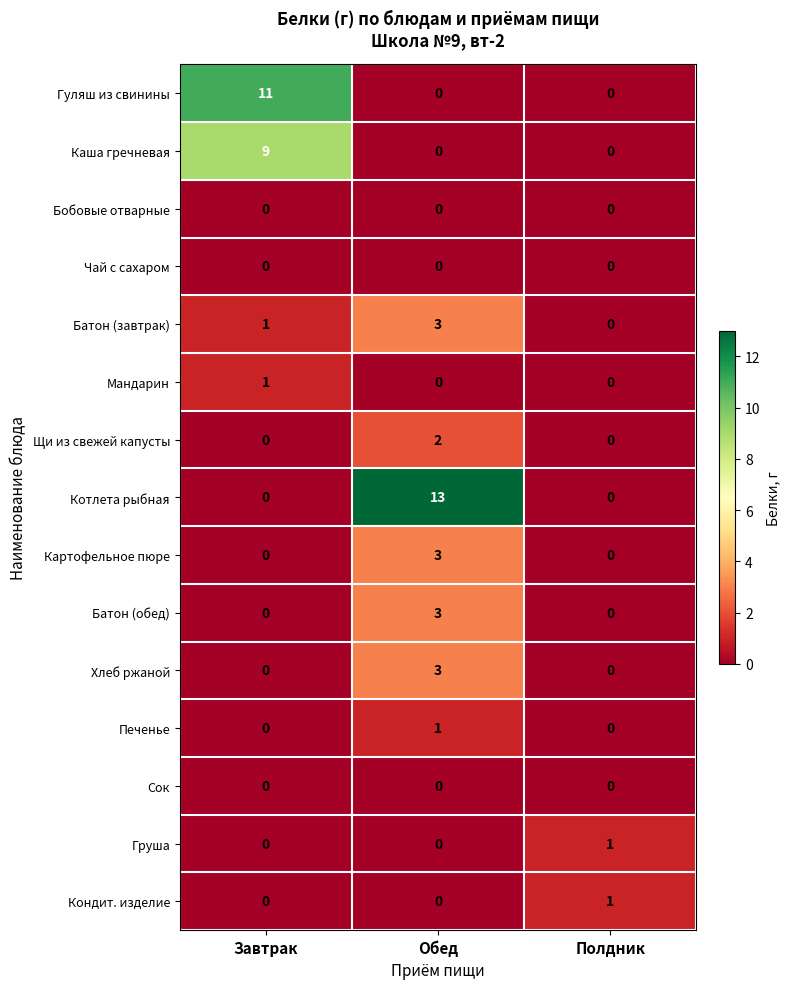

What is the average value of the Каша гречневая series?

3